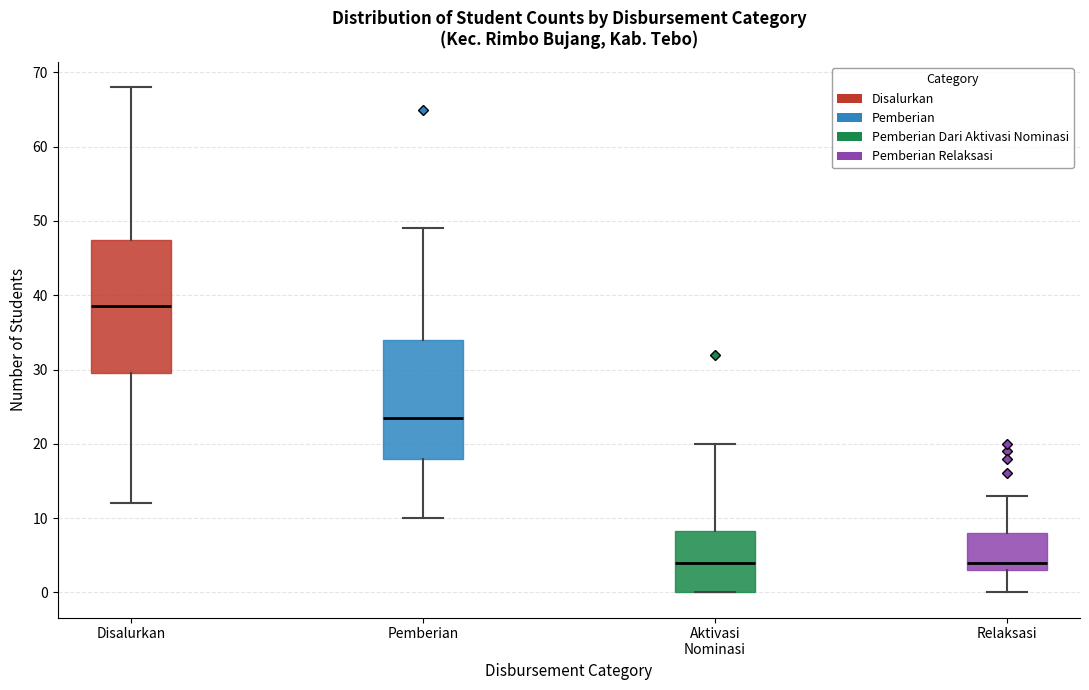

Reading left to right, transcribe this box plot: for each box, give where its median line is, the range the box spans, and where its two whiskers end, as read against the y-axis. The values are not printed on the chart, so give them approximately, as read against the axis.

Disalurkan: median 39, box 30 to 48, whiskers 12 to 68
Pemberian: median 24, box 18 to 34, whiskers 10 to 49
Aktivasi Nominasi: median 4, box 0 to 8, whiskers 0 to 20
Relaksasi: median 4, box 3 to 8, whiskers 0 to 13